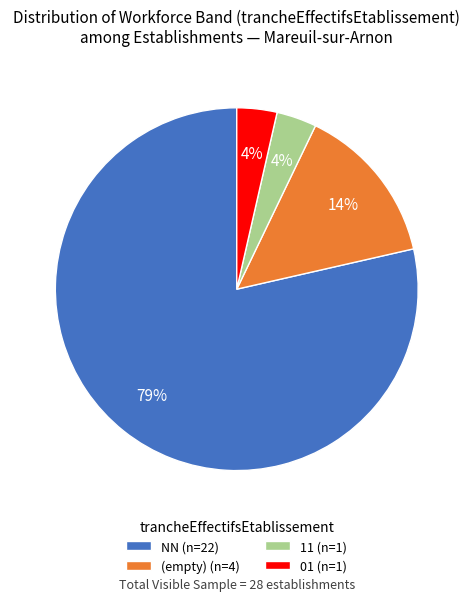

To the nearest percent, what percentage of the pie is (empty) (n=4)?

14%